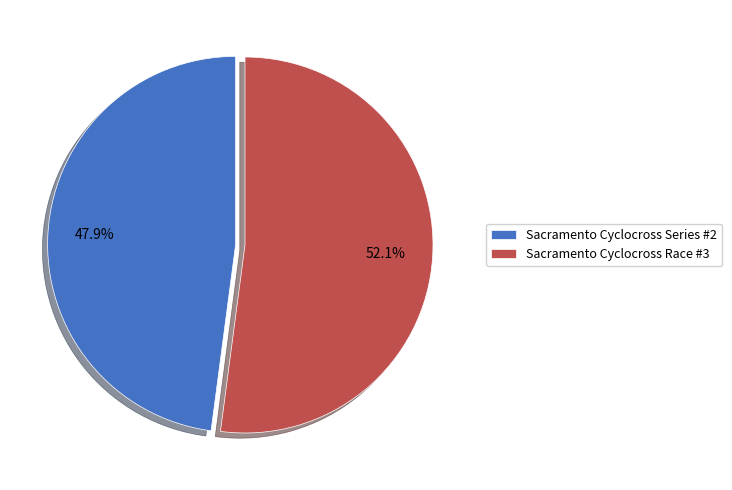

To the nearest percent, what portion does Sacramento Cyclocross Race #3 represent?

52%